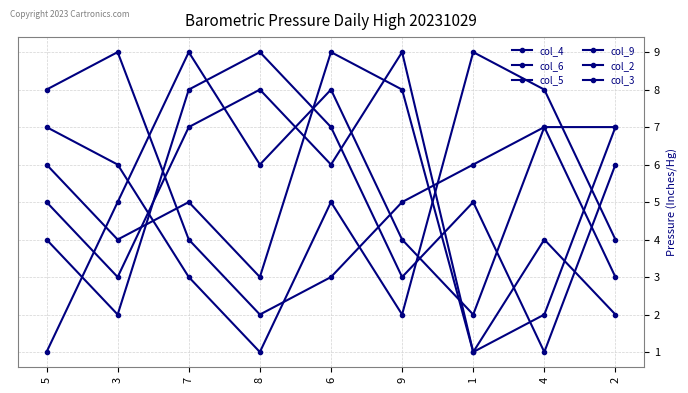

Which series ends up on top after the final intersection of col_6 and col_9?

col_9